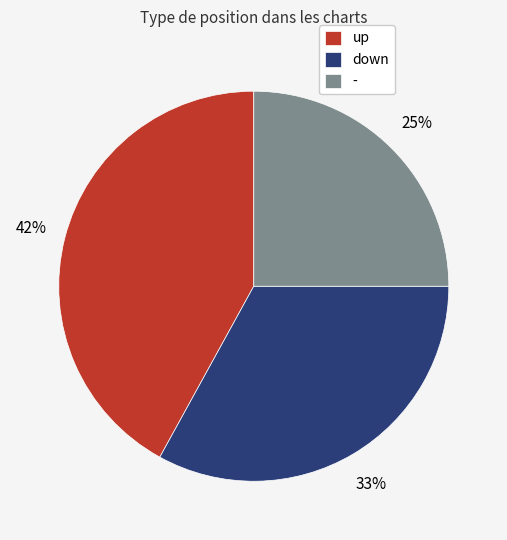

Which category has the smallest portion of the pie?

-